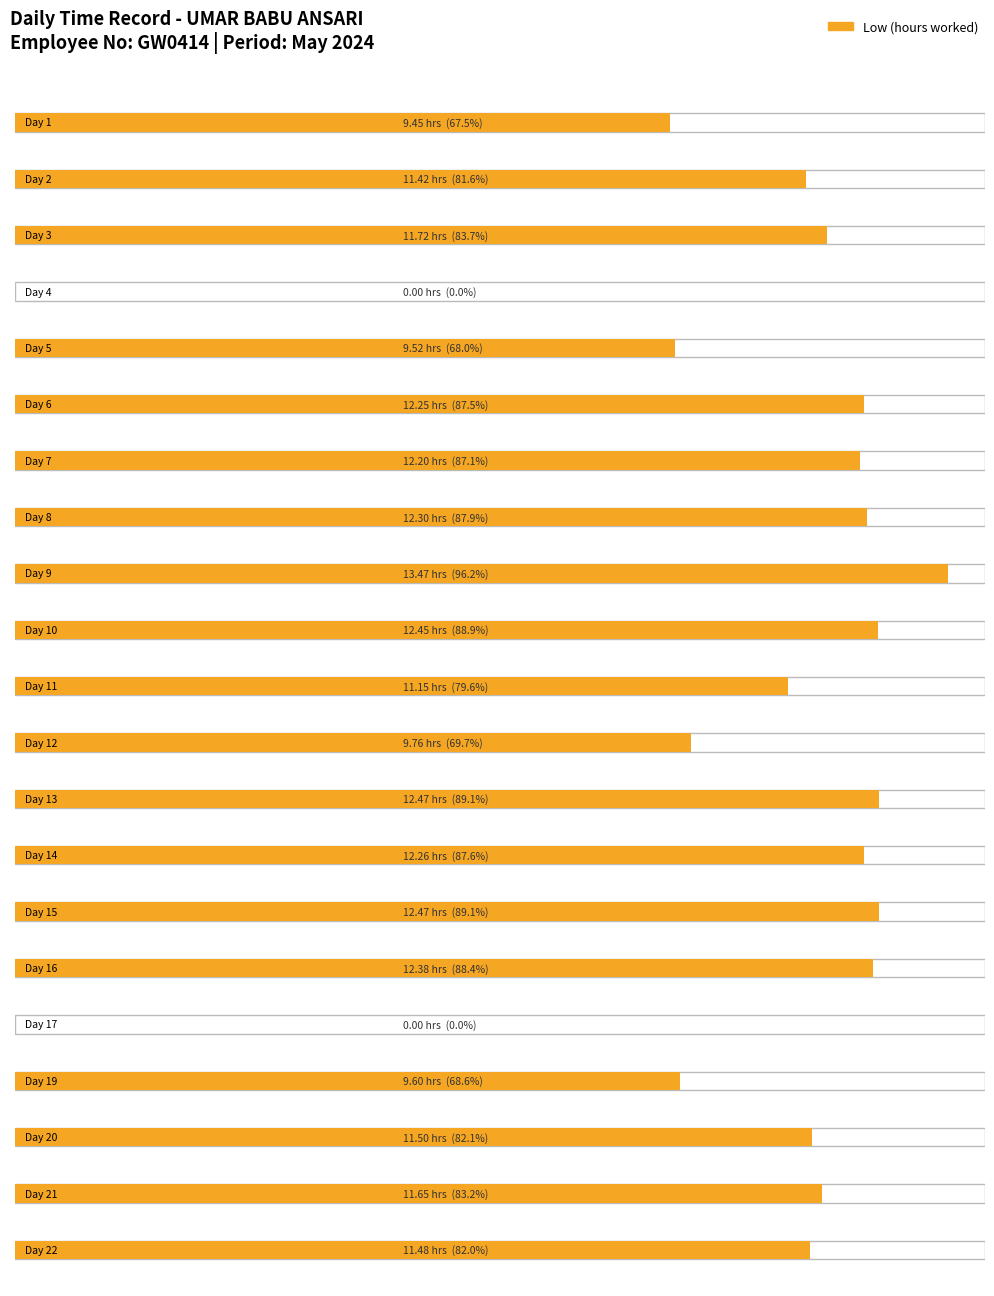

Rank the categories by Low (hours) value from highest to lowest.

9, 13, 15, 10, 16, 8, 14, 6, 7, 3, 21, 20, 22, 2, 11, 12, 19, 5, 1, 4, 17